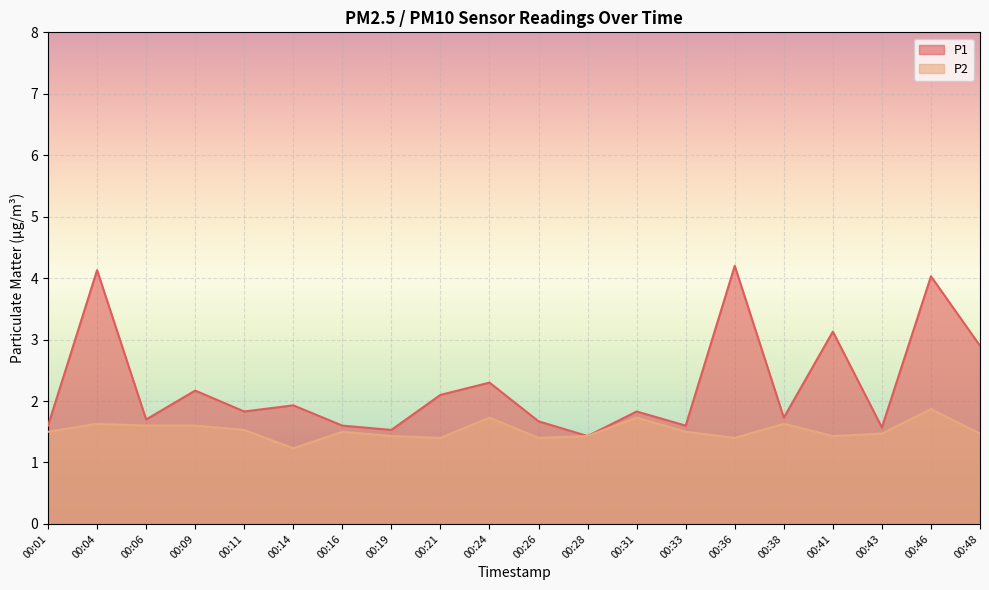

What is the value of the P2 point at the 14th from the left?

1.5